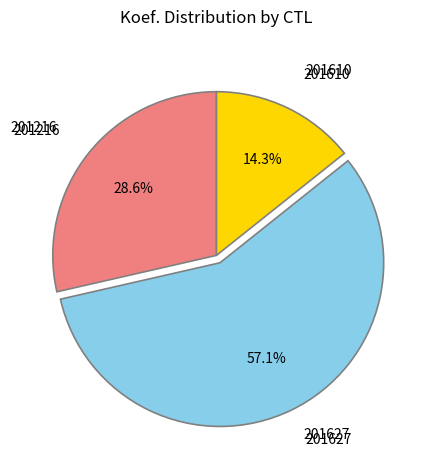

True or false: 201610 accounts for 14% of the total.

True